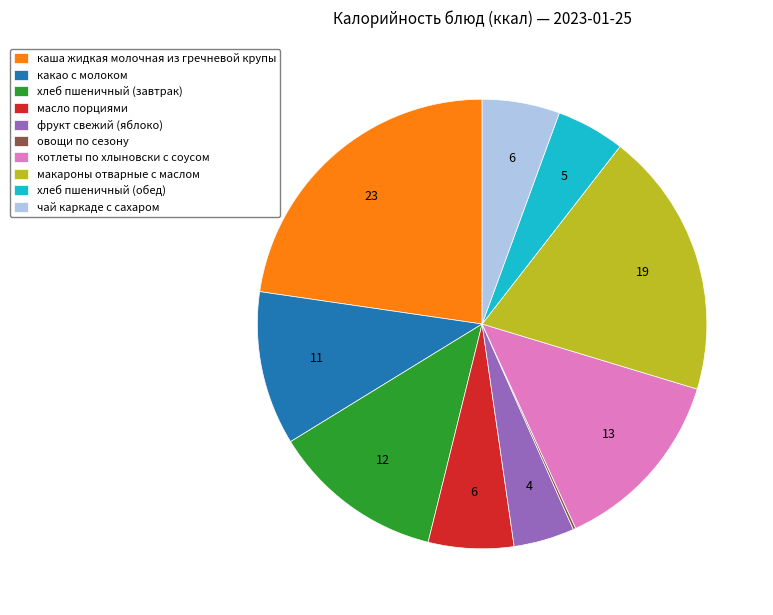

Which category has the biggest portion of the pie?

каша жидкая молочная из гречневой крупы